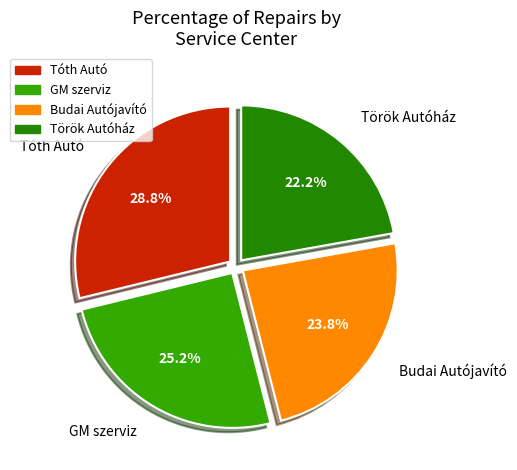

Between Tóth Autó and GM szerviz, which is larger?

Tóth Autó